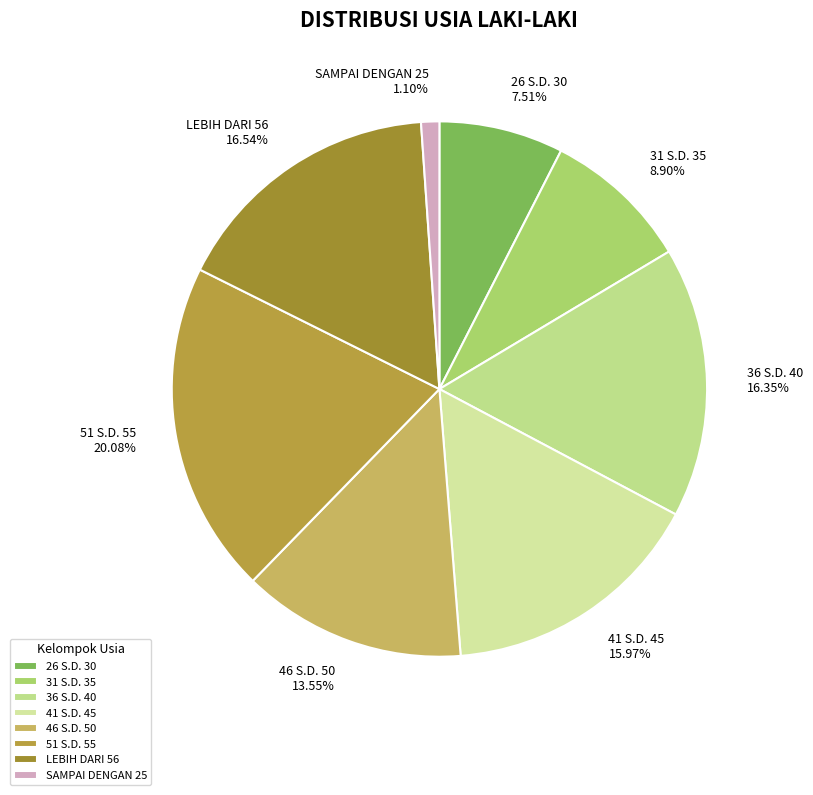

To the nearest percent, what percentage of the pie is 46 S.D. 50?

14%